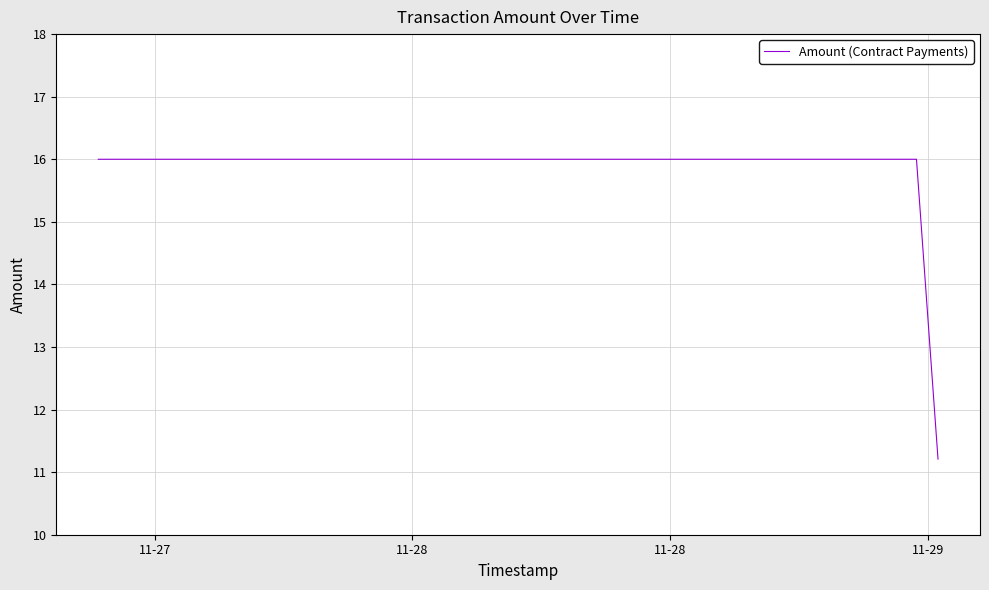

What is the difference between the maximum and minimum values?

4.8